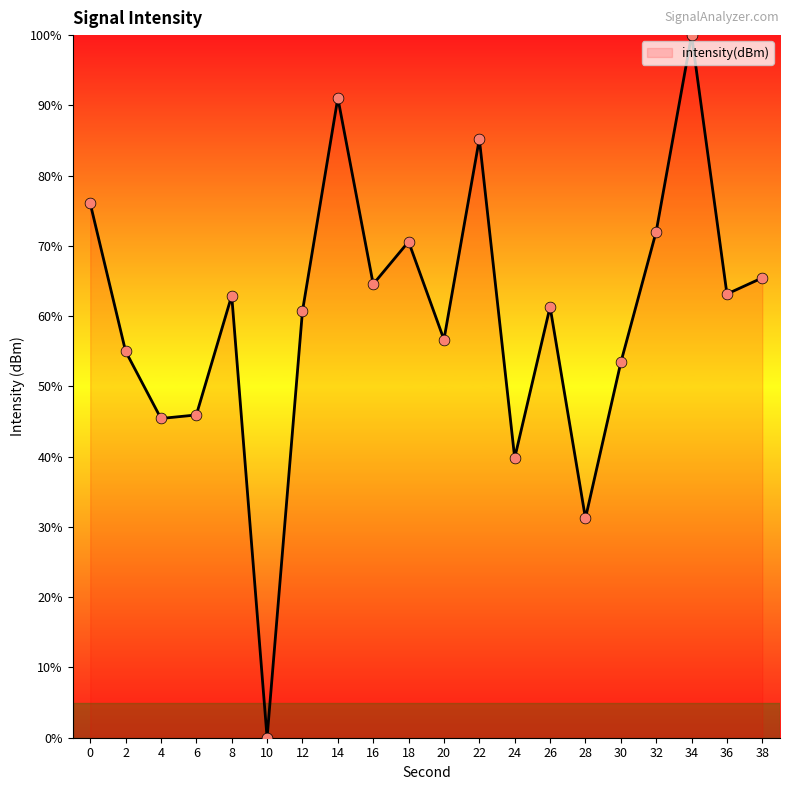

Approximately how many times larger is the value at 30 compared to 12?

0.9